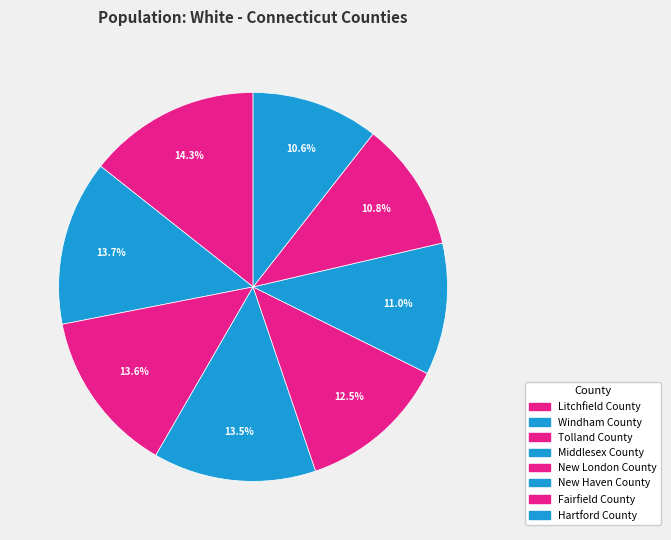

To the nearest percent, what is the difference between the Middlesex County and Fairfield County slice percentages?

3%